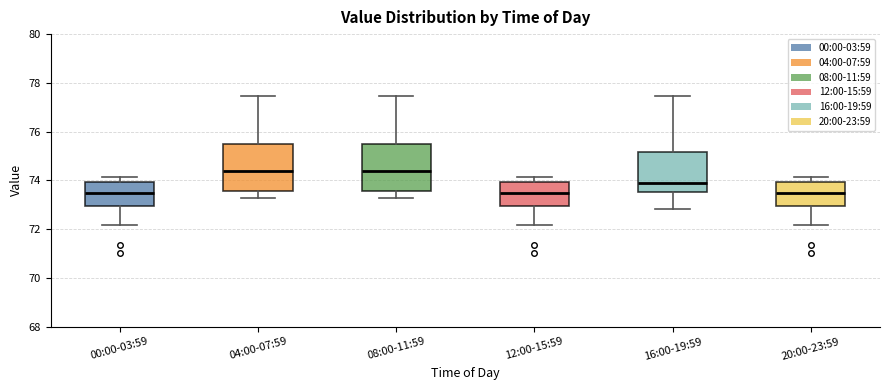

Where is the lower edge of the box for 00:00-03:59 on the y-axis? The values are not printed on the chart, so give them approximately, as read against the axis.

73.0